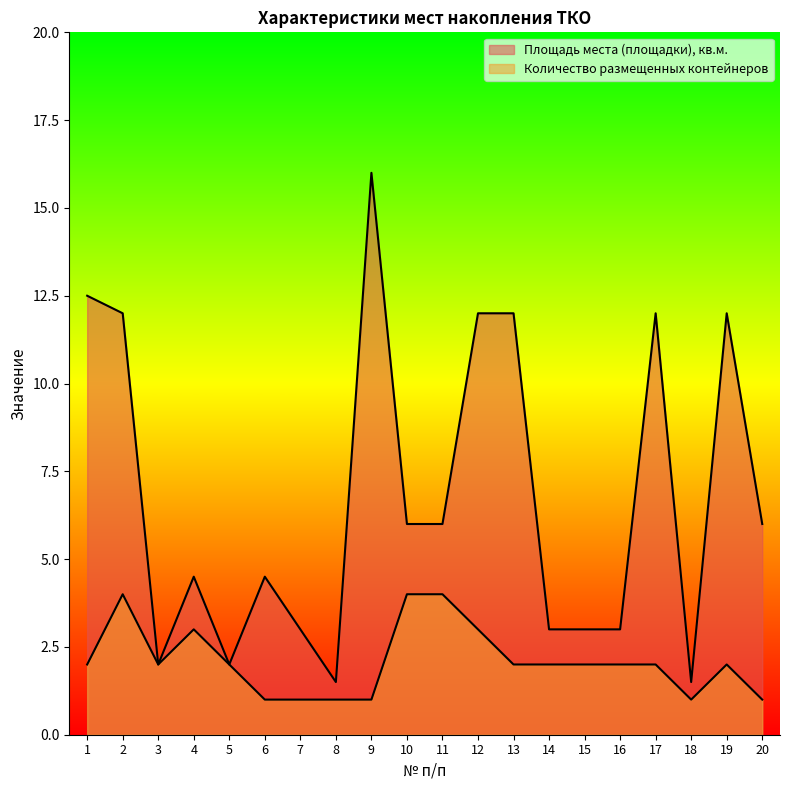

Rank the series by their maximum value, from highest to lowest.

Площадь места (площадки), кв.м., Количество размещенных контейнеров